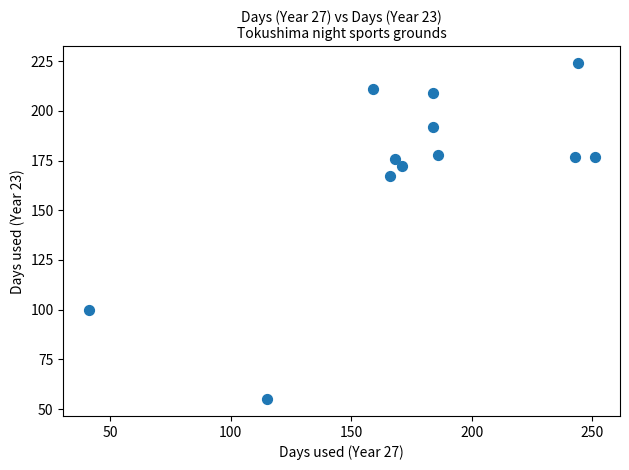

What Y value in the scatter plot is closest to 139?

167